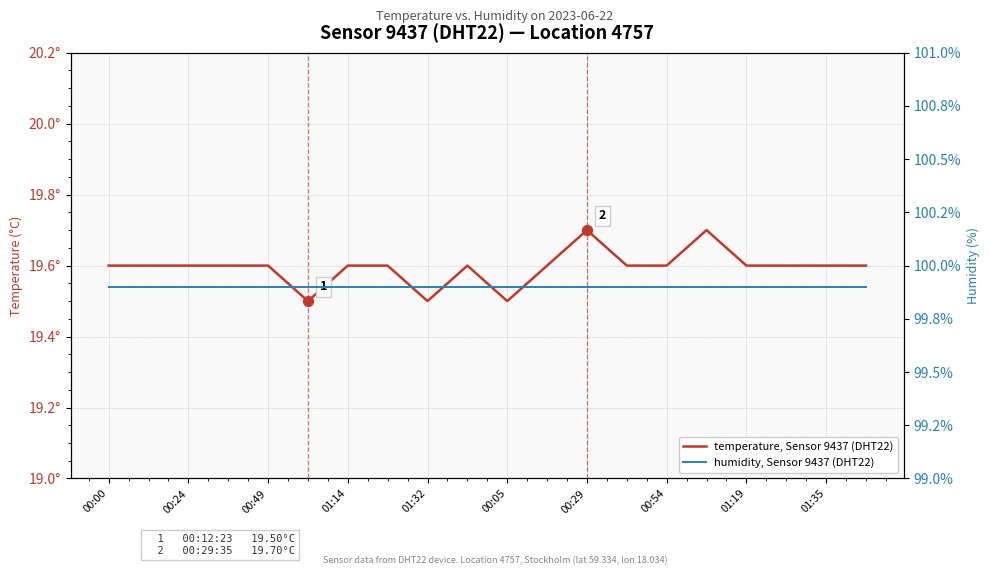

What are all the series names shown in the legend?

temperature, Sensor 9437 (DHT22), humidity, Sensor 9437 (DHT22)